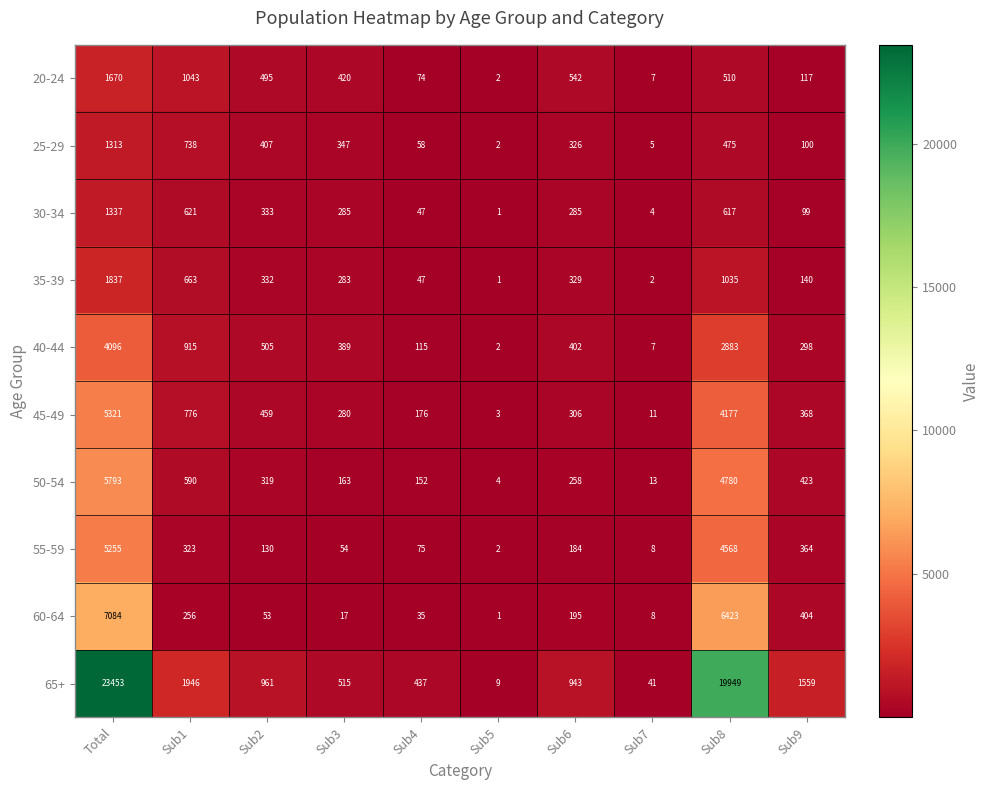

What is the difference between the maximum and minimum values in the 40-44 series?

4094